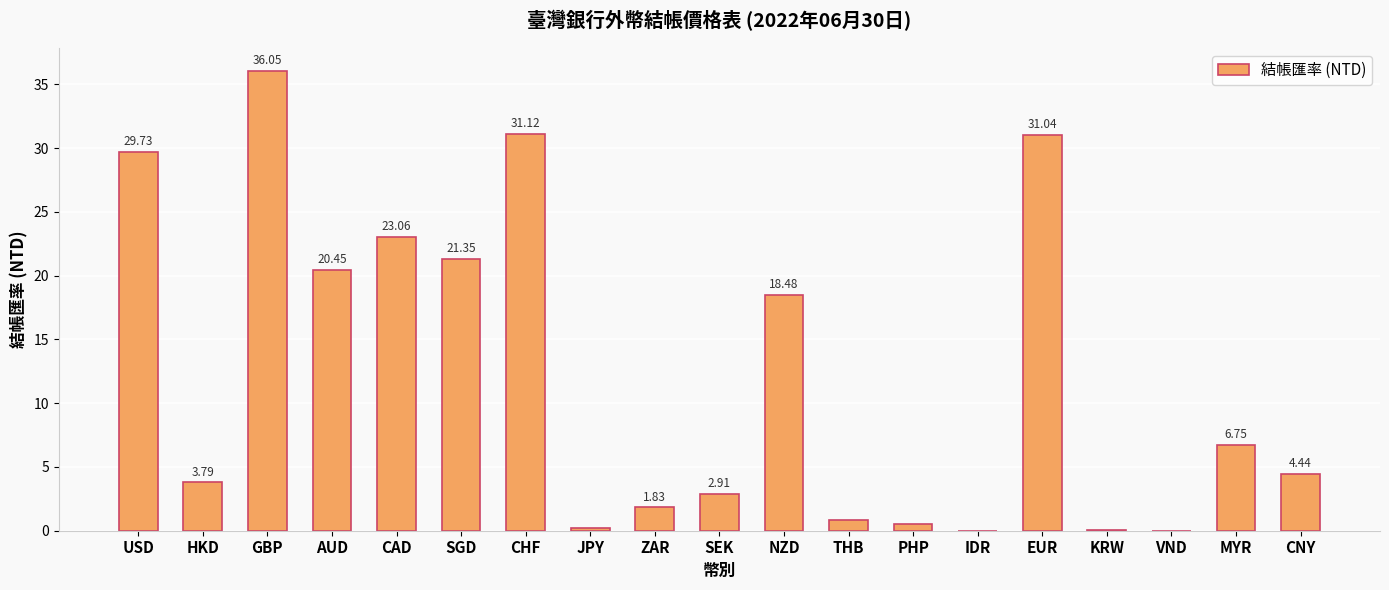

What is the sum of the values at CHF and AUD?

51.6